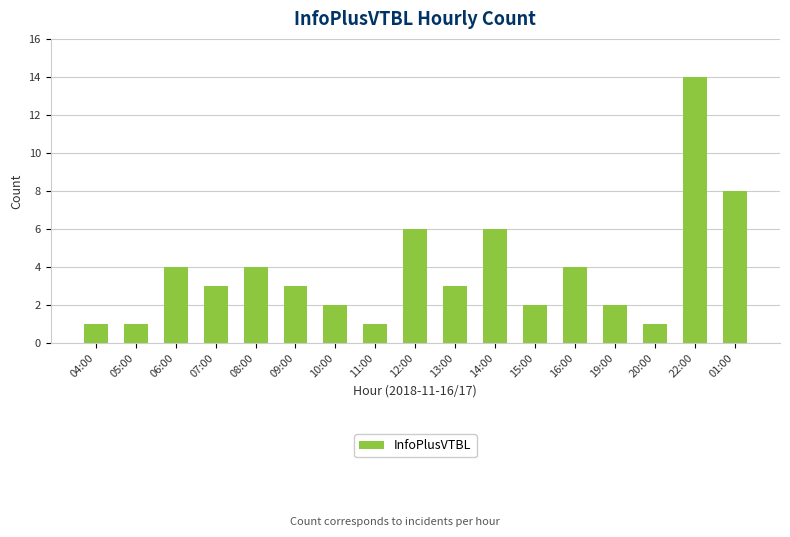

What is the label of the 17th bar from the right?

04:00